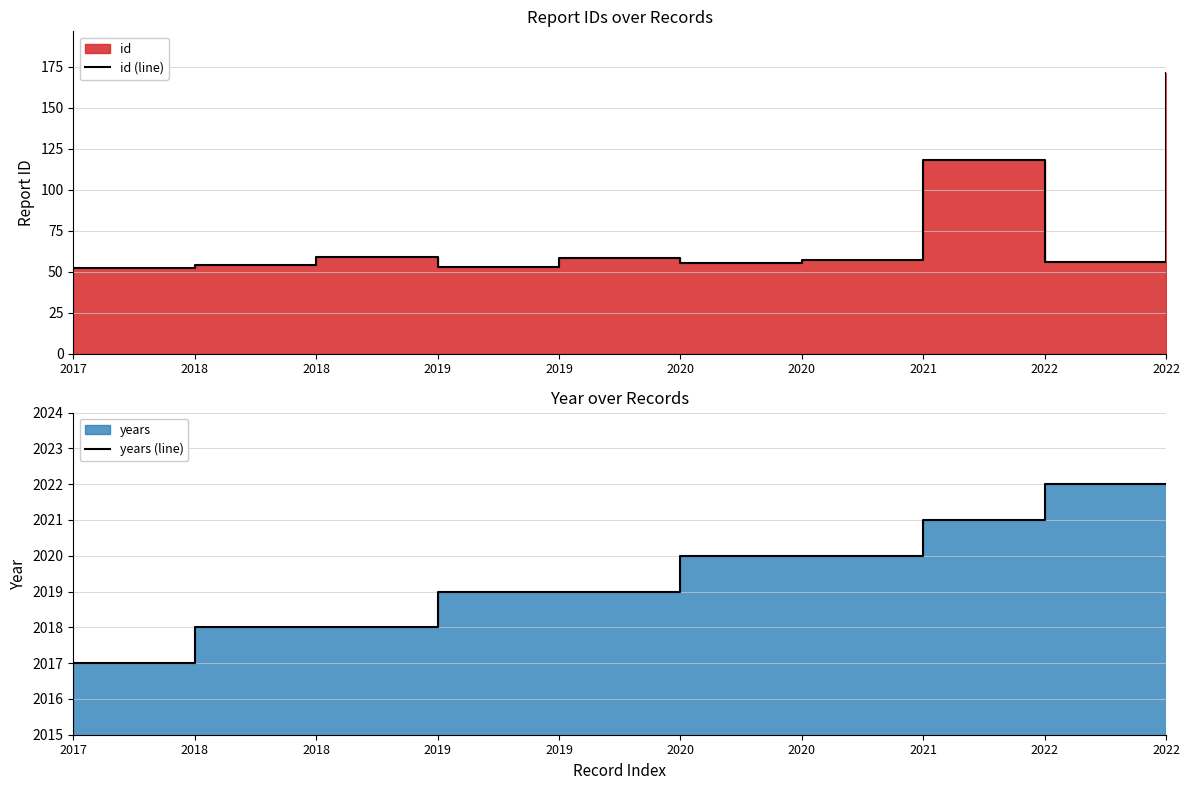

Rank the categories by id (line) value from lowest to highest.

2017, 2019, 2018, 2020, 2022, 2020, 2019, 2018, 2021, 2022